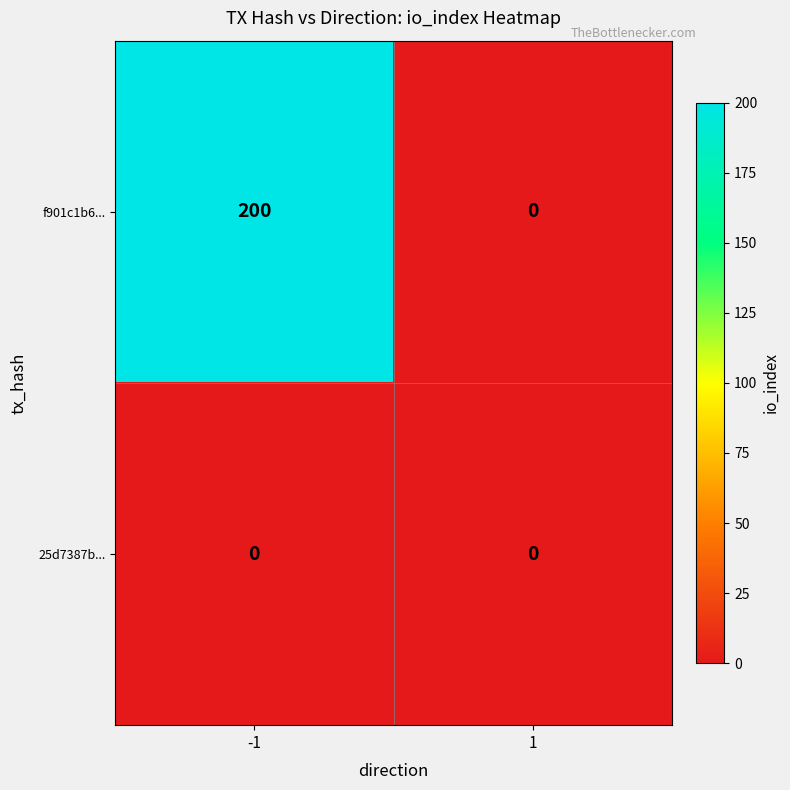

Reading left to right, extract all data points from this chart.

f901c1b6...: 200	0
25d7387b...: 0	0